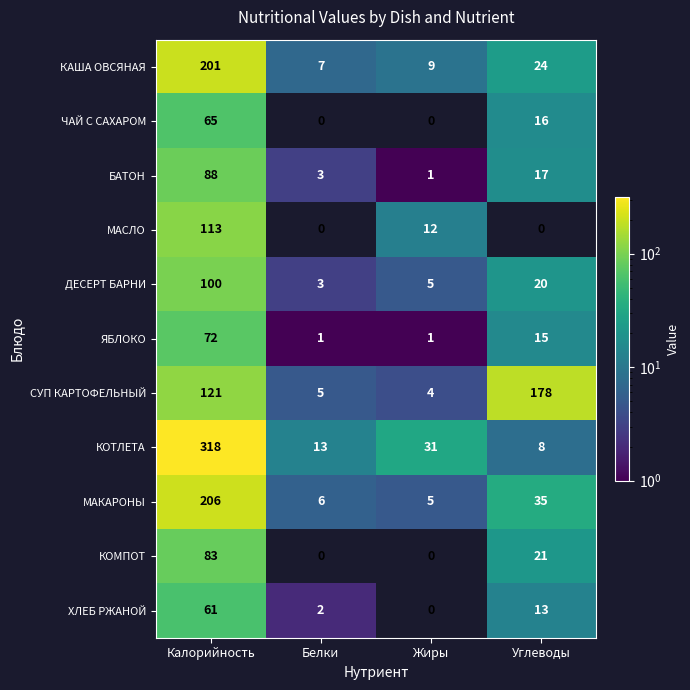

What is the average value of the СУП КАРТОФЕЛЬНЫЙ series?

77